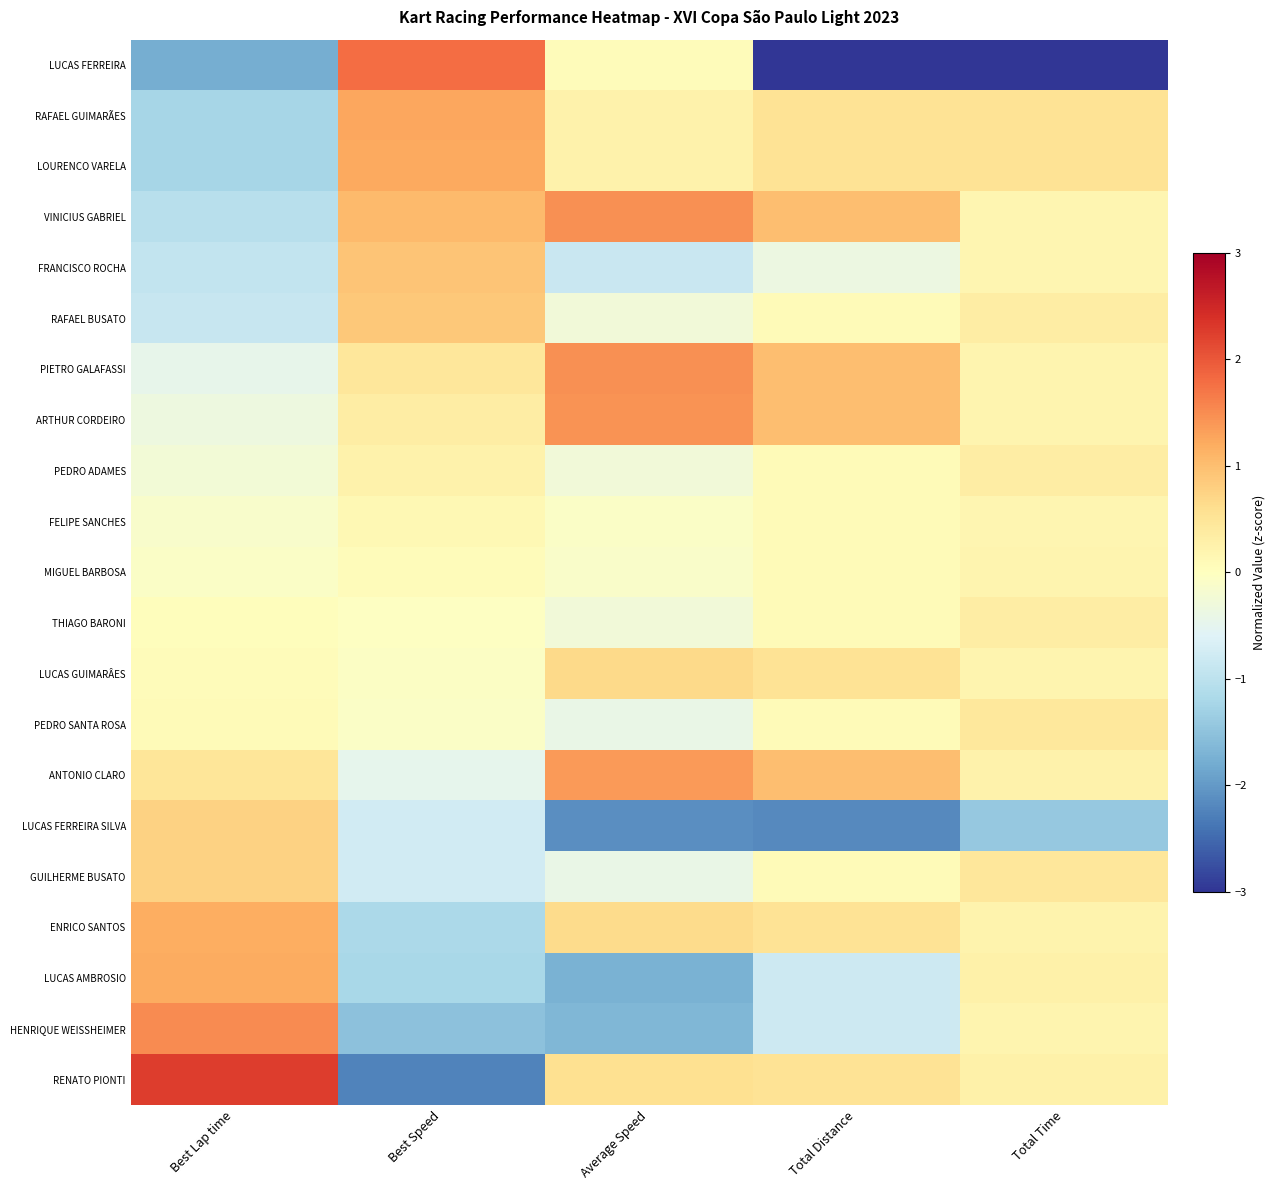

Which series has the widest spread of values?

LUCAS FERREIRA